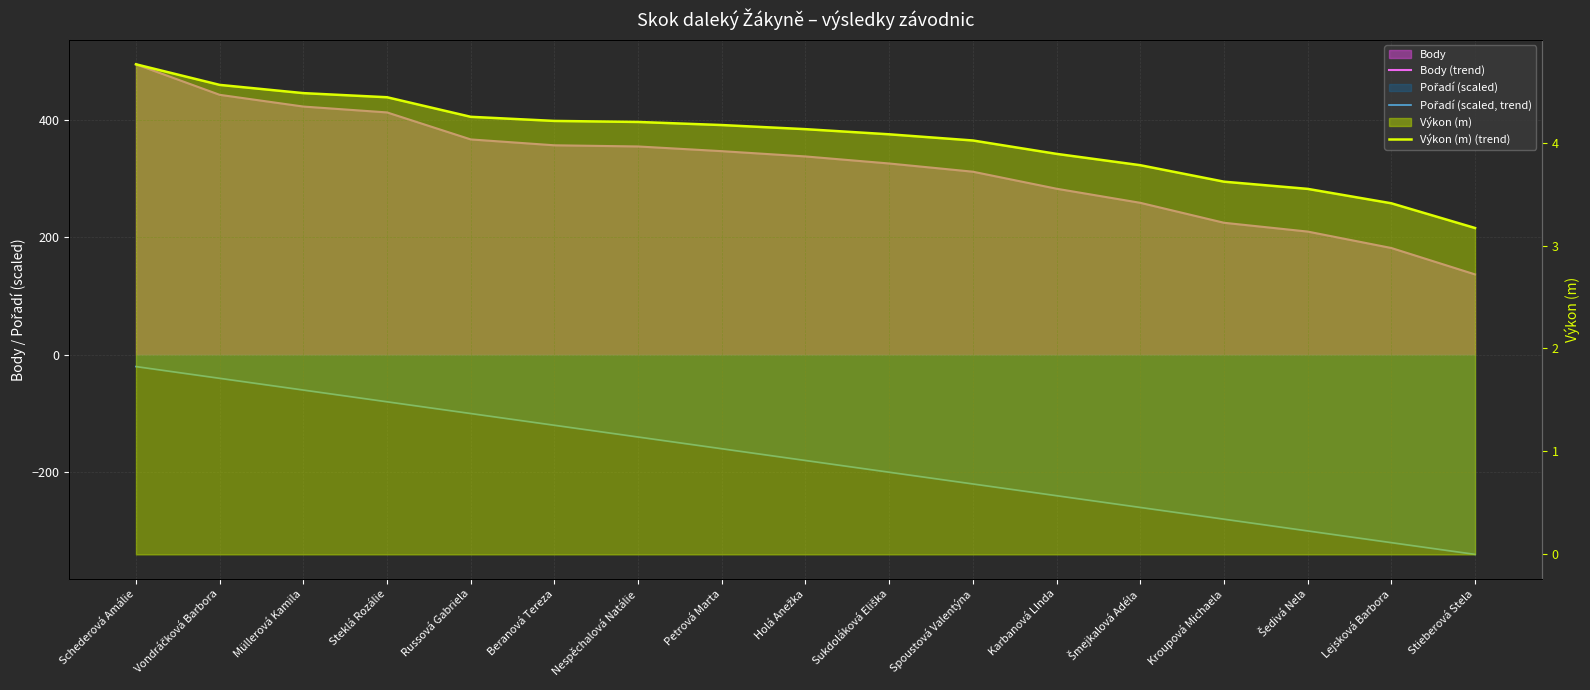

How many series are shown in this chart?

3